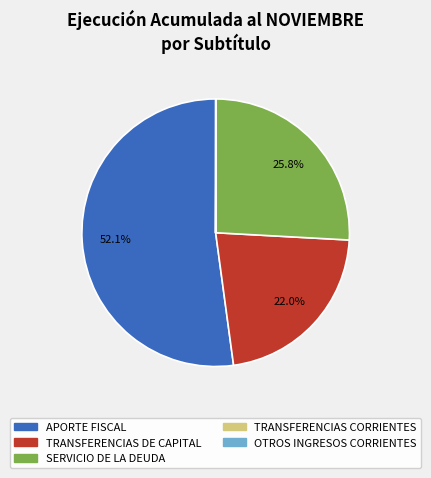

Does APORTE FISCAL account for over 50% of the chart?

Yes